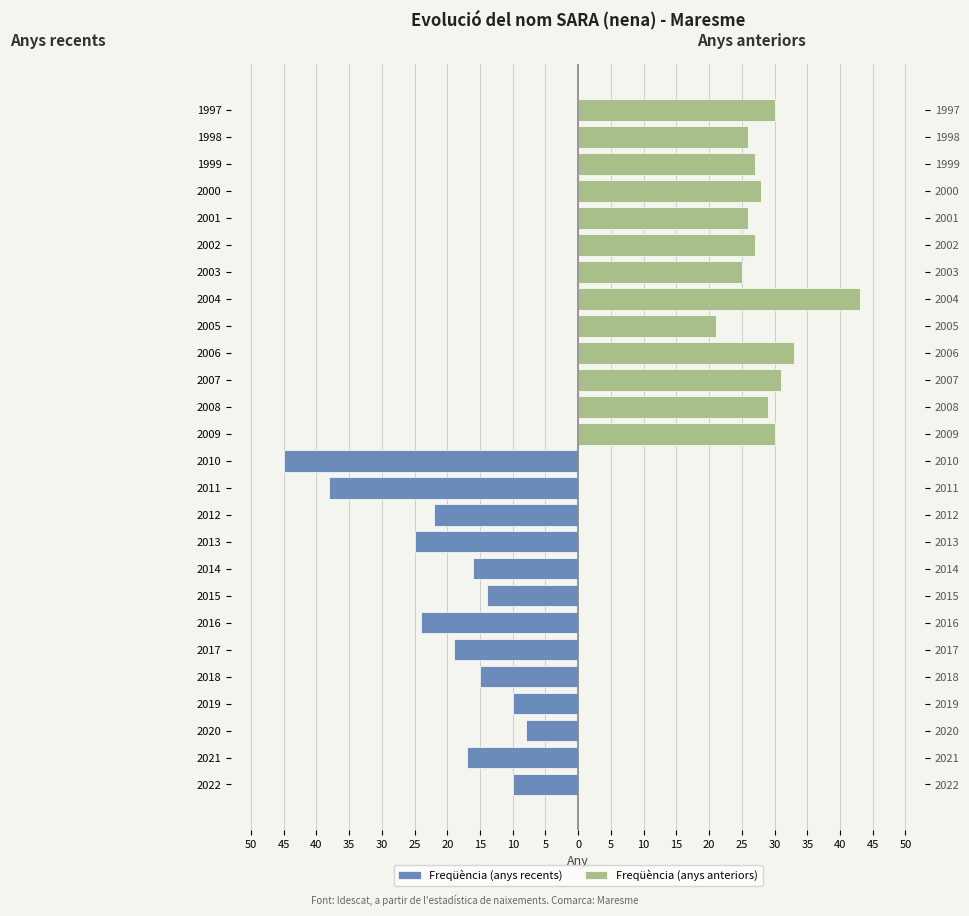

What is the sum of all Freqüència (anys recents) values?

-263